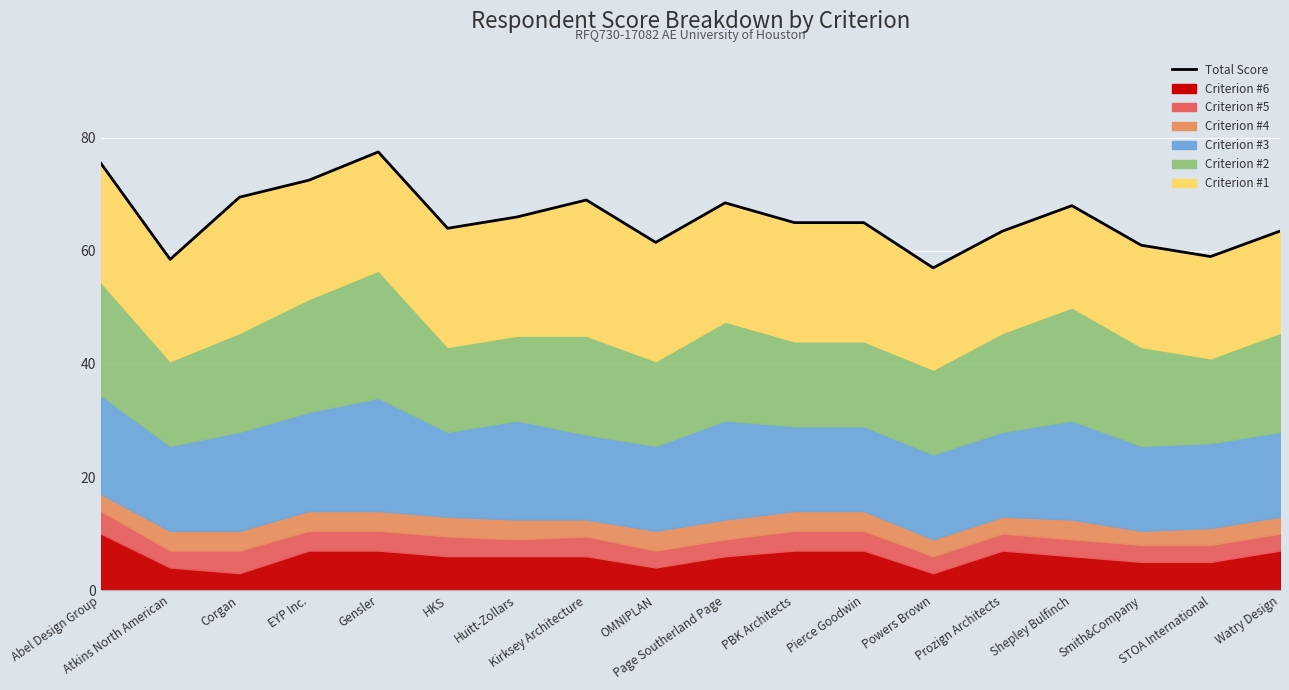

Reading left to right, what are all the values shown in this chart?

75.5	58.5	69.5	72.5	77.5	64.0	66.0	69.0	61.5	68.5	65.0	65.0	57.0	63.5	68.0	61.0	59.0	63.5